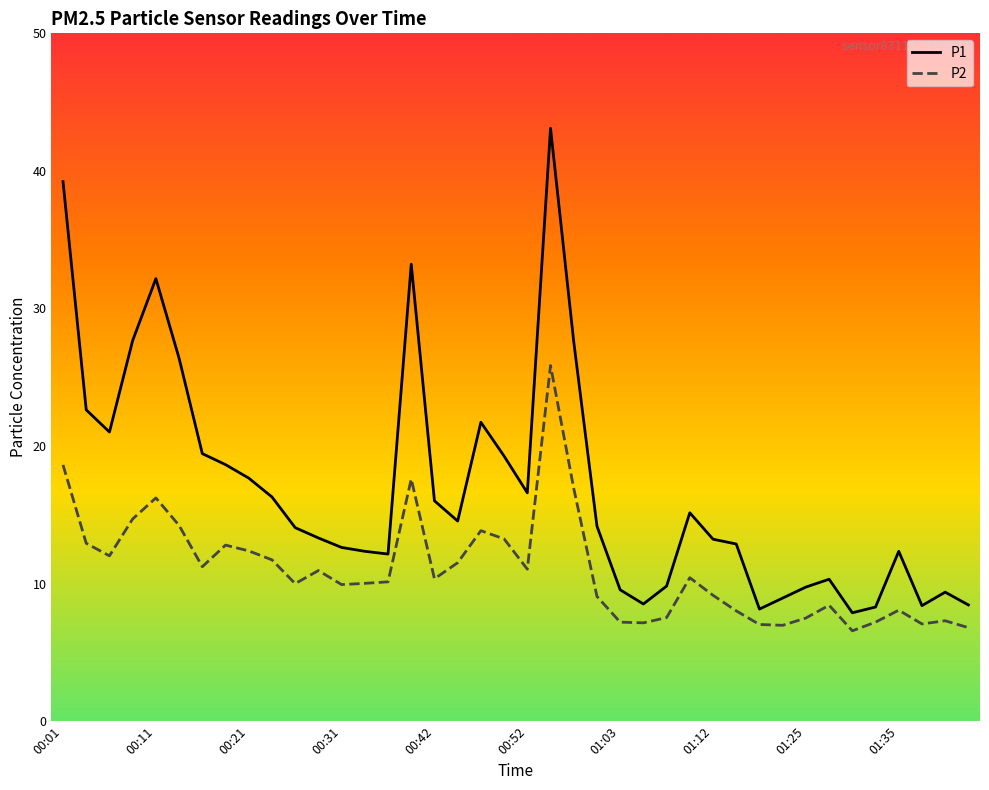

True or false: P2 and P1 intersect in this chart.

False